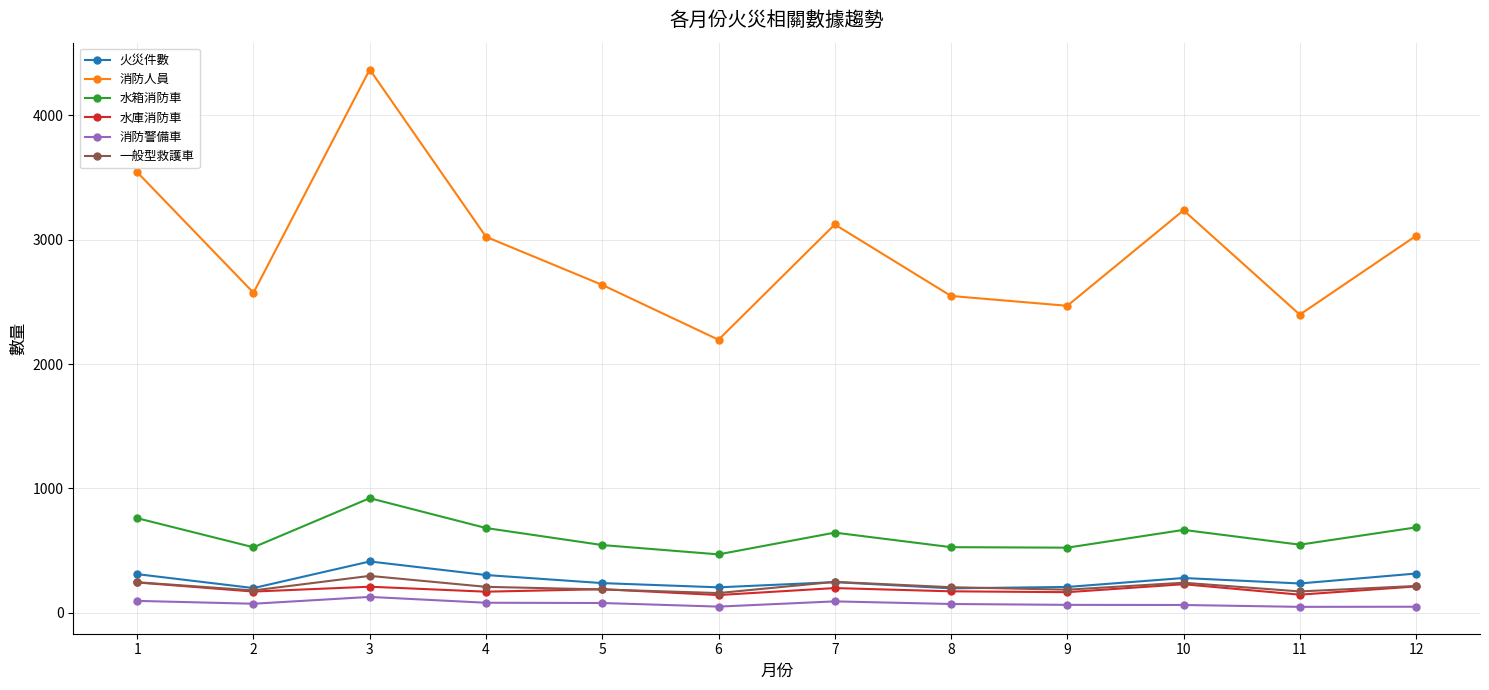

True or false: 水箱消防車 and 火災件數 intersect in this chart.

False